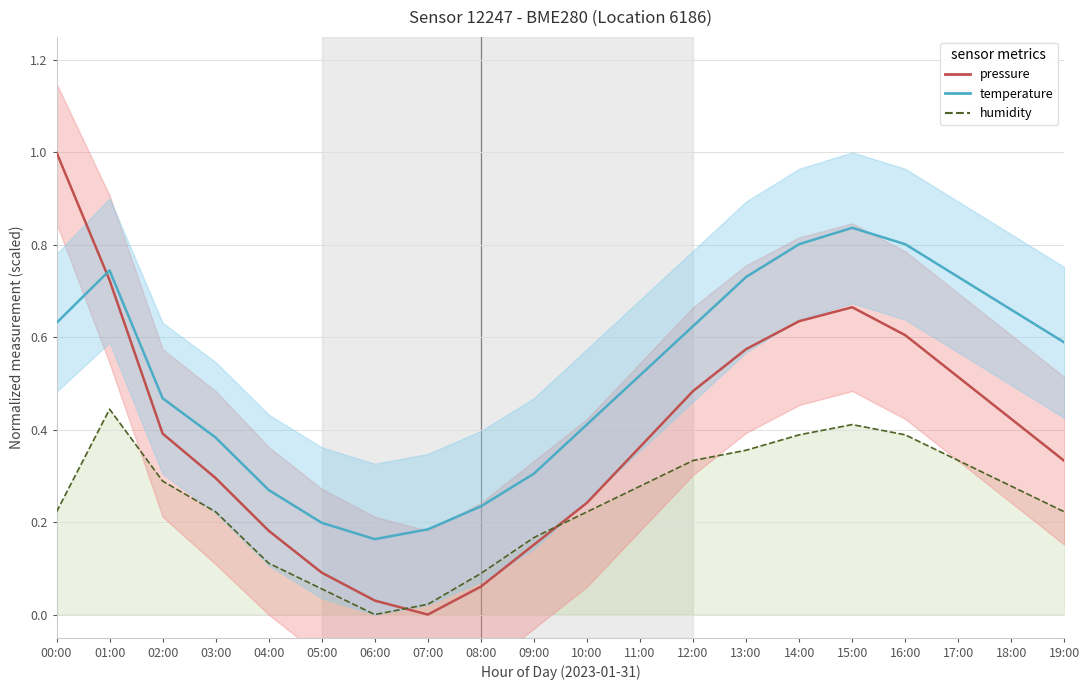

Which label corresponds to the largest value in the chart?

00:00